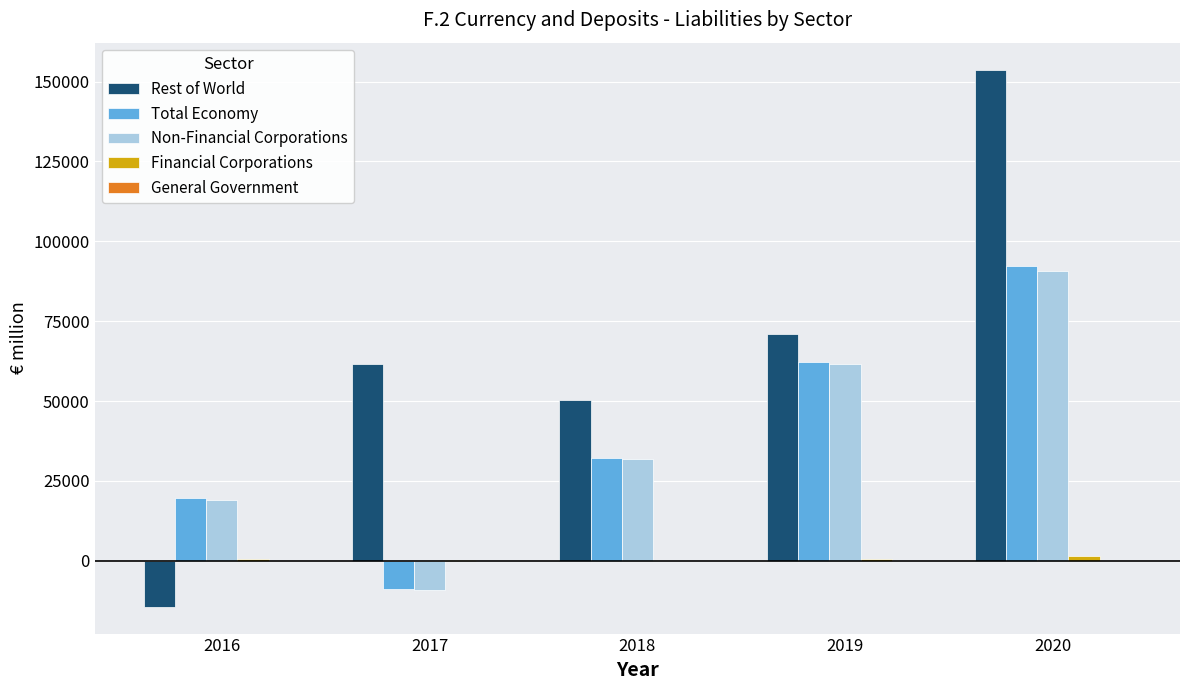

Are the bars grouped side by side (vs. stacked)?

Yes